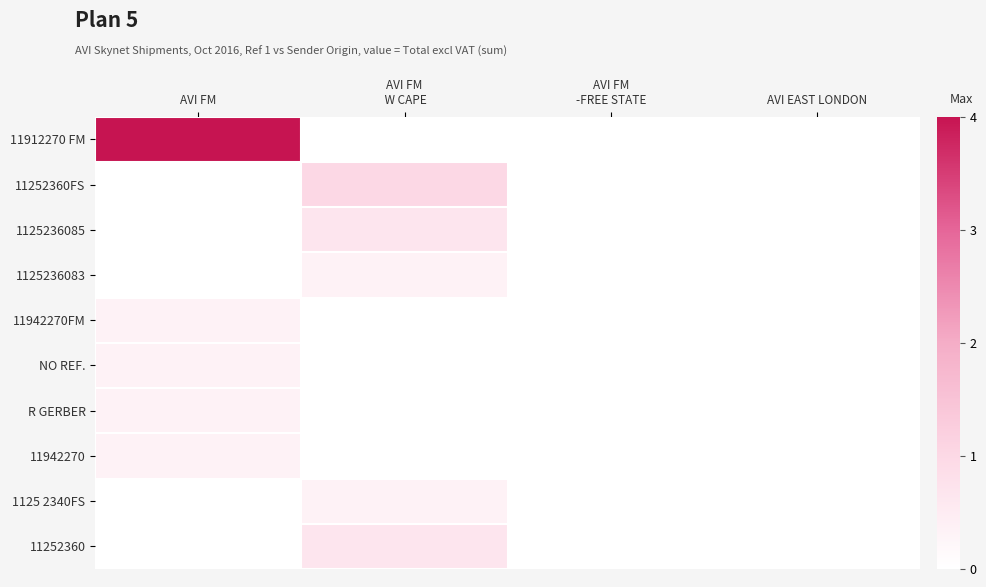

What is the total value across all series at AVI FM
 W CAPE?

3.0